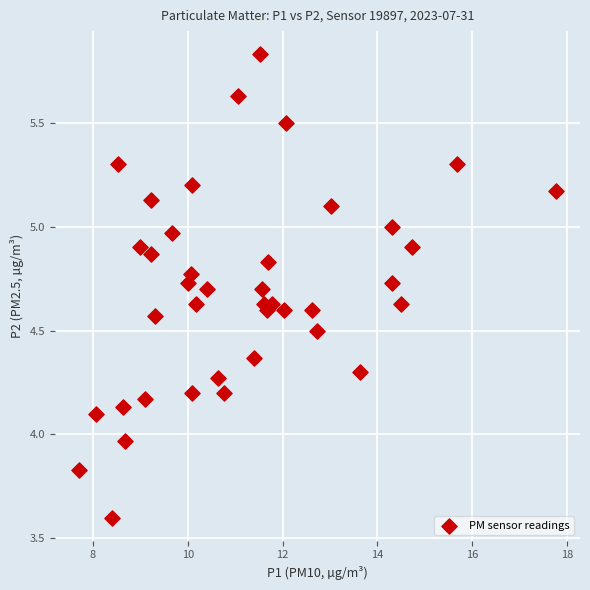

What is the range of X values (max minus min)?

10.1